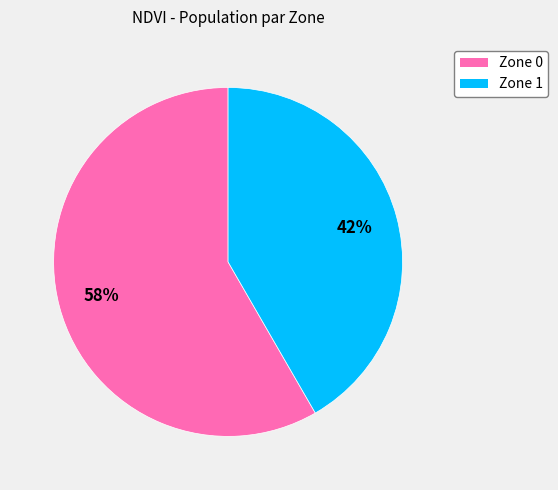

Approximately how many times larger is the value at Zone 0 compared to Zone 1?

1.4